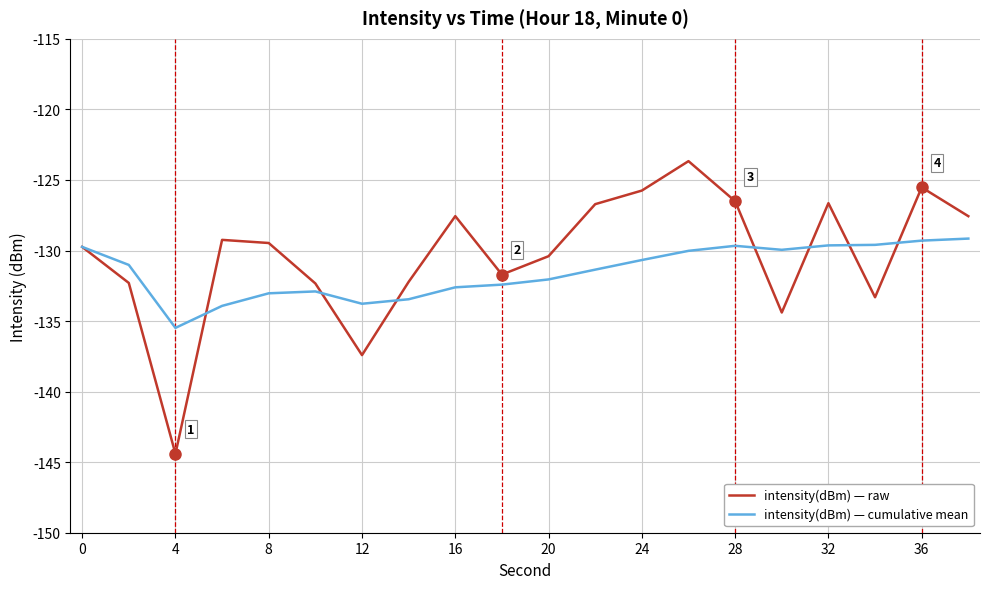

In intensity(dBm) — cumulative mean, how many points are higher than both neighbors (excluding endpoints)?

2